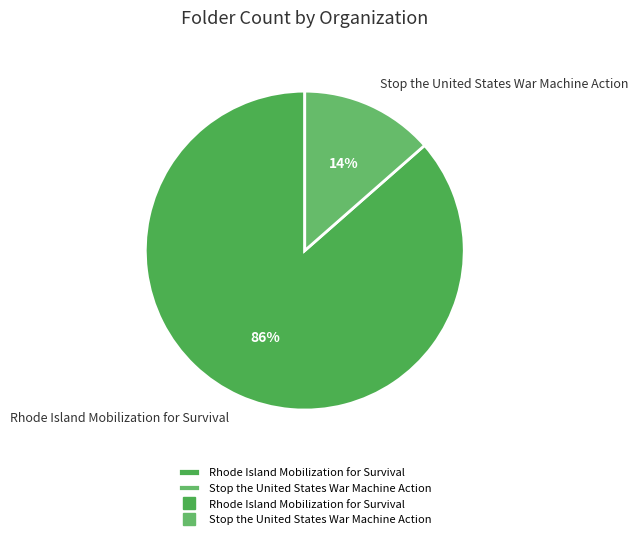

Is the sum of Stop the United States War Machine Action and Rhode Island Mobilization for Survival greater than half?

Yes